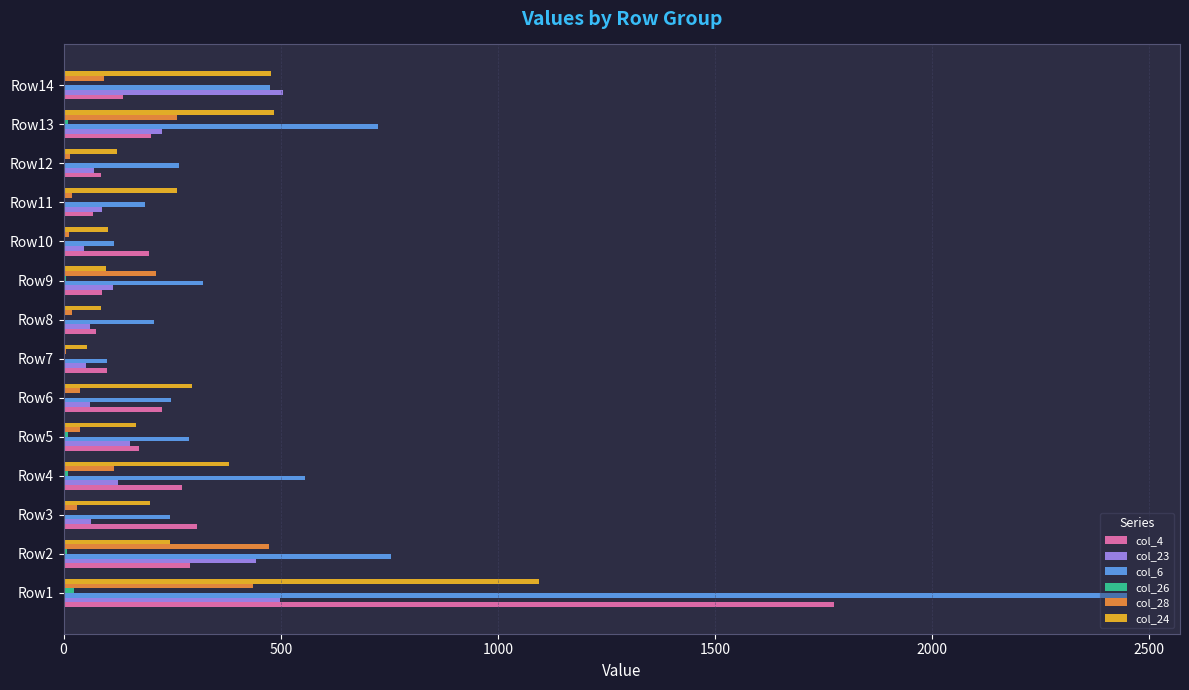

At which category does the chart reach its peak across all series?

Row1